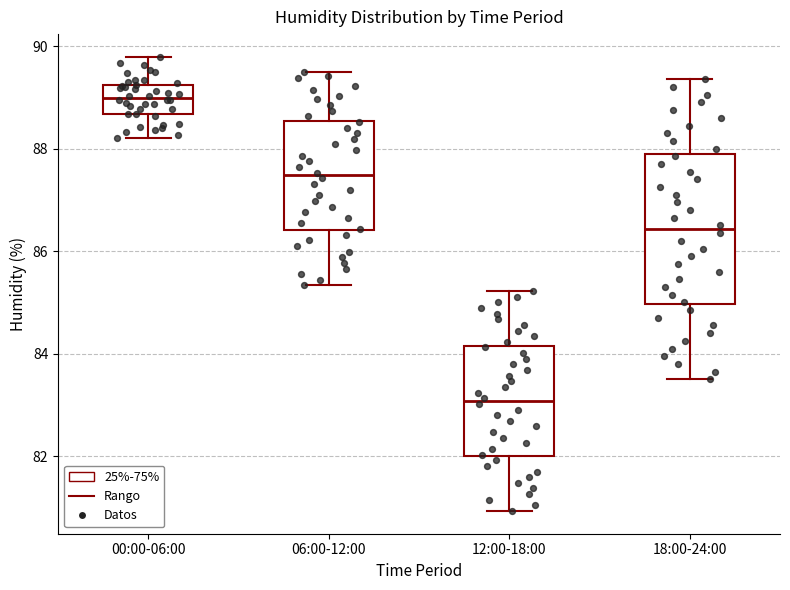

Which box has the highest median line?

00:00-06:00